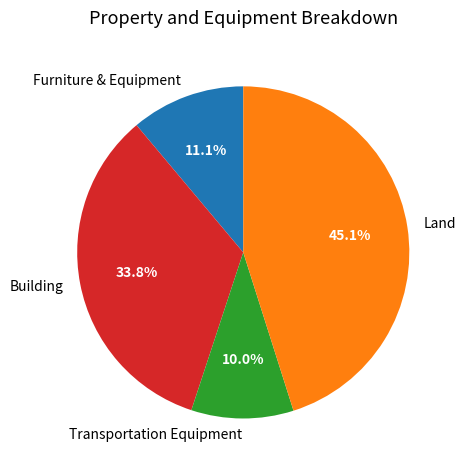

To the nearest percent, what is the combined percentage of Land and Building?

79%